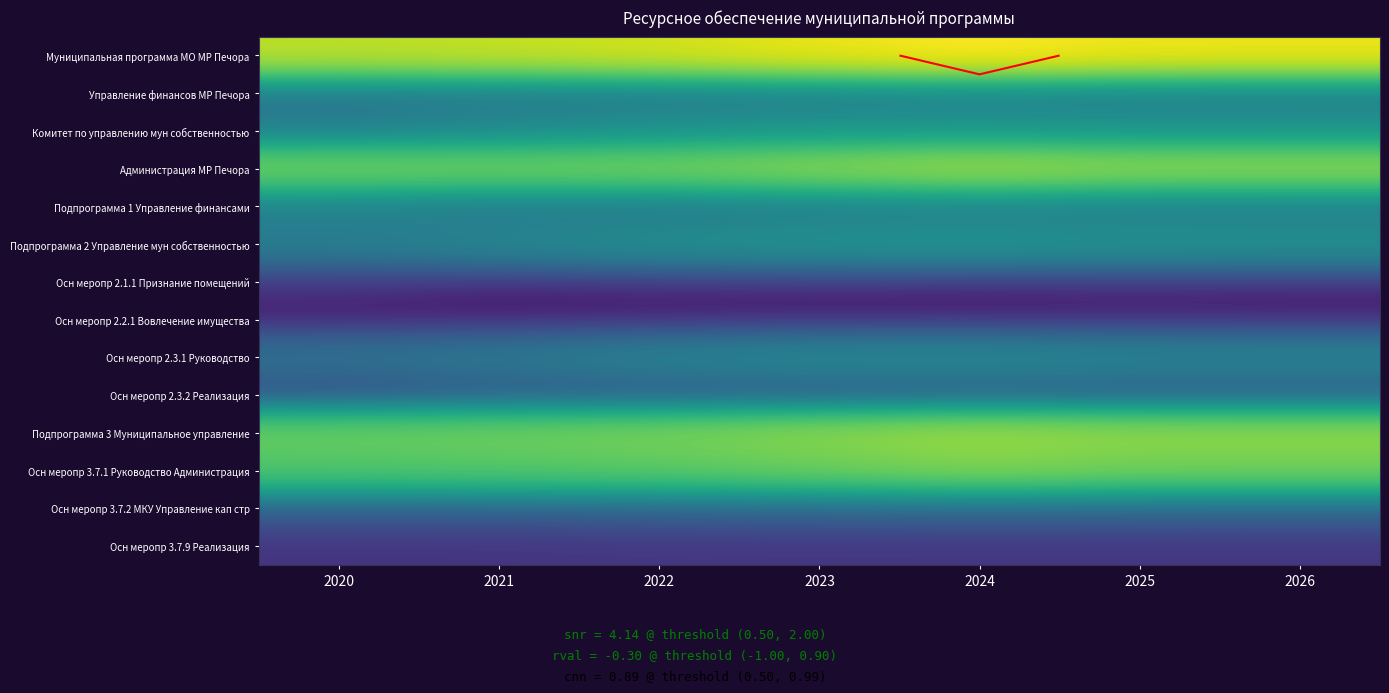

What is the difference between the highest and lowest values at 2022?

211480.5